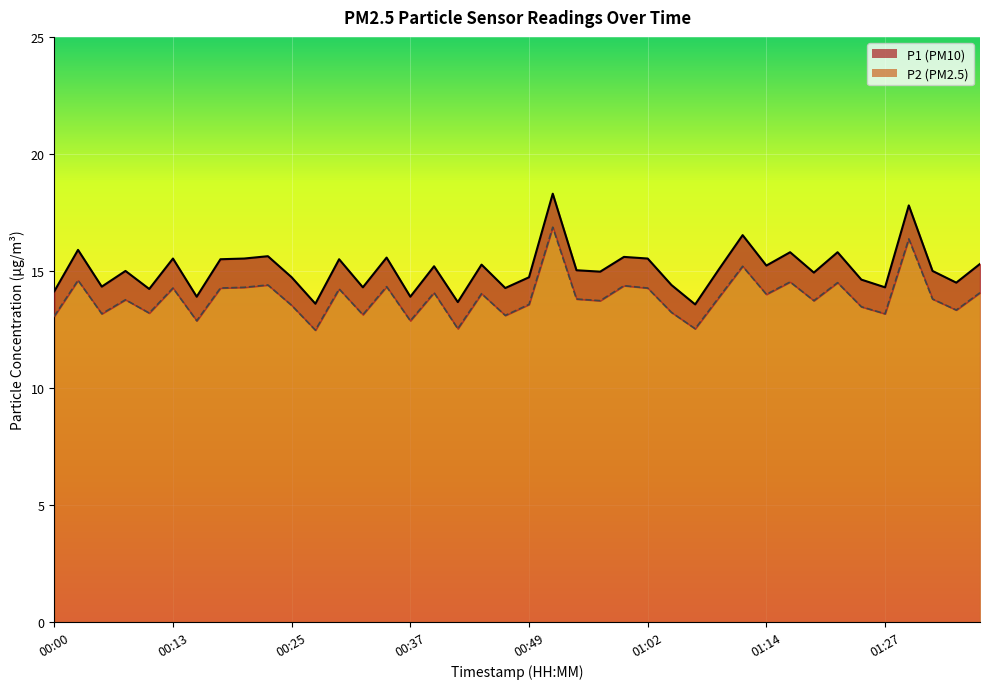

At which label does P1 reach its peak?

00:52